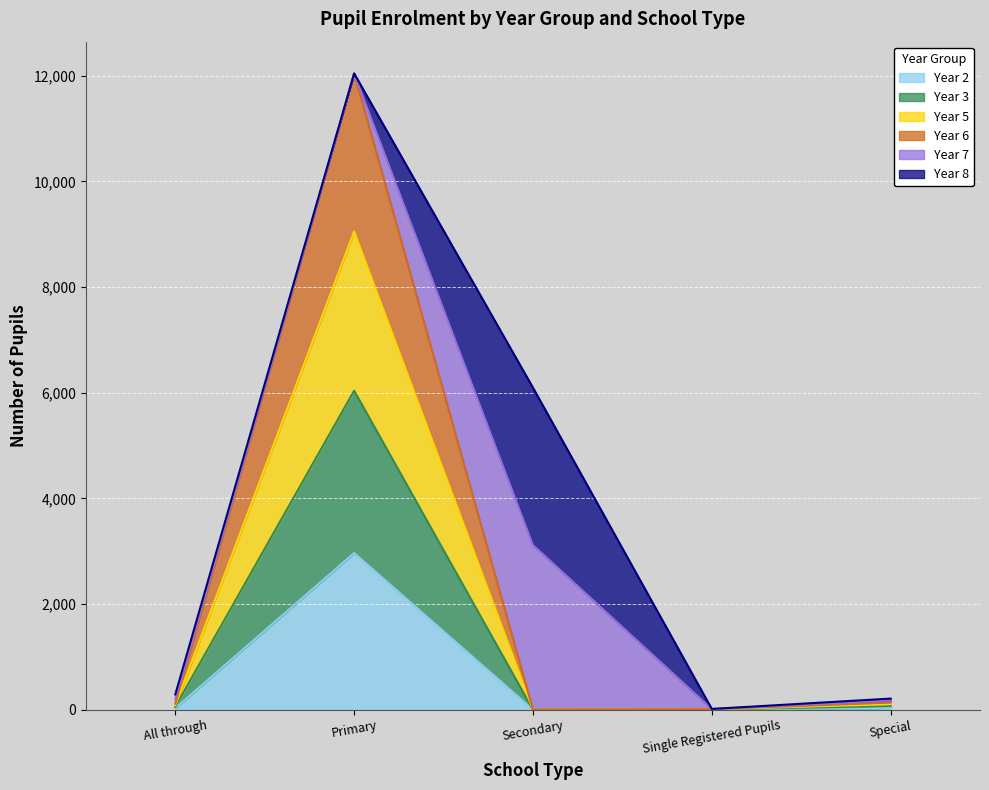

At which category is the sum across all series the highest?

Primary